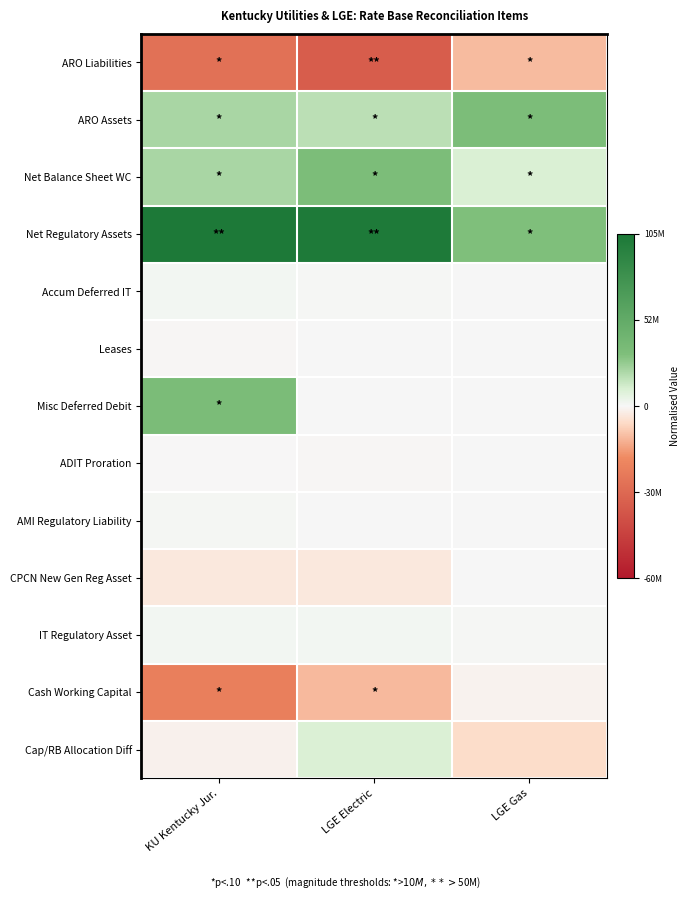

At which category is the sum across all series the highest?

KU Kentucky Jur.